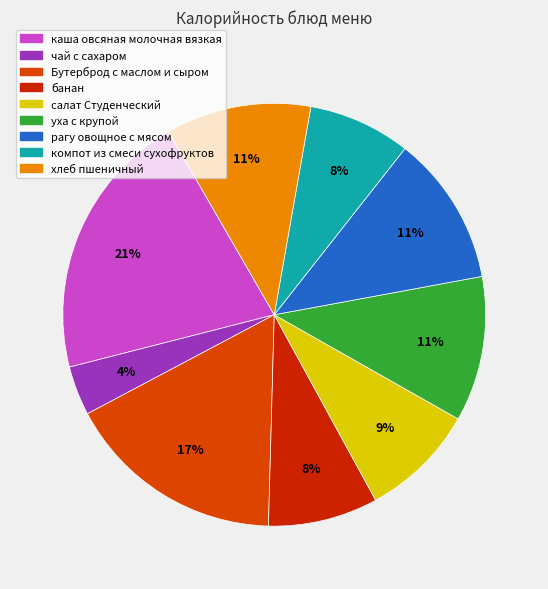

Which category has the smallest portion of the pie?

чай с сахаром